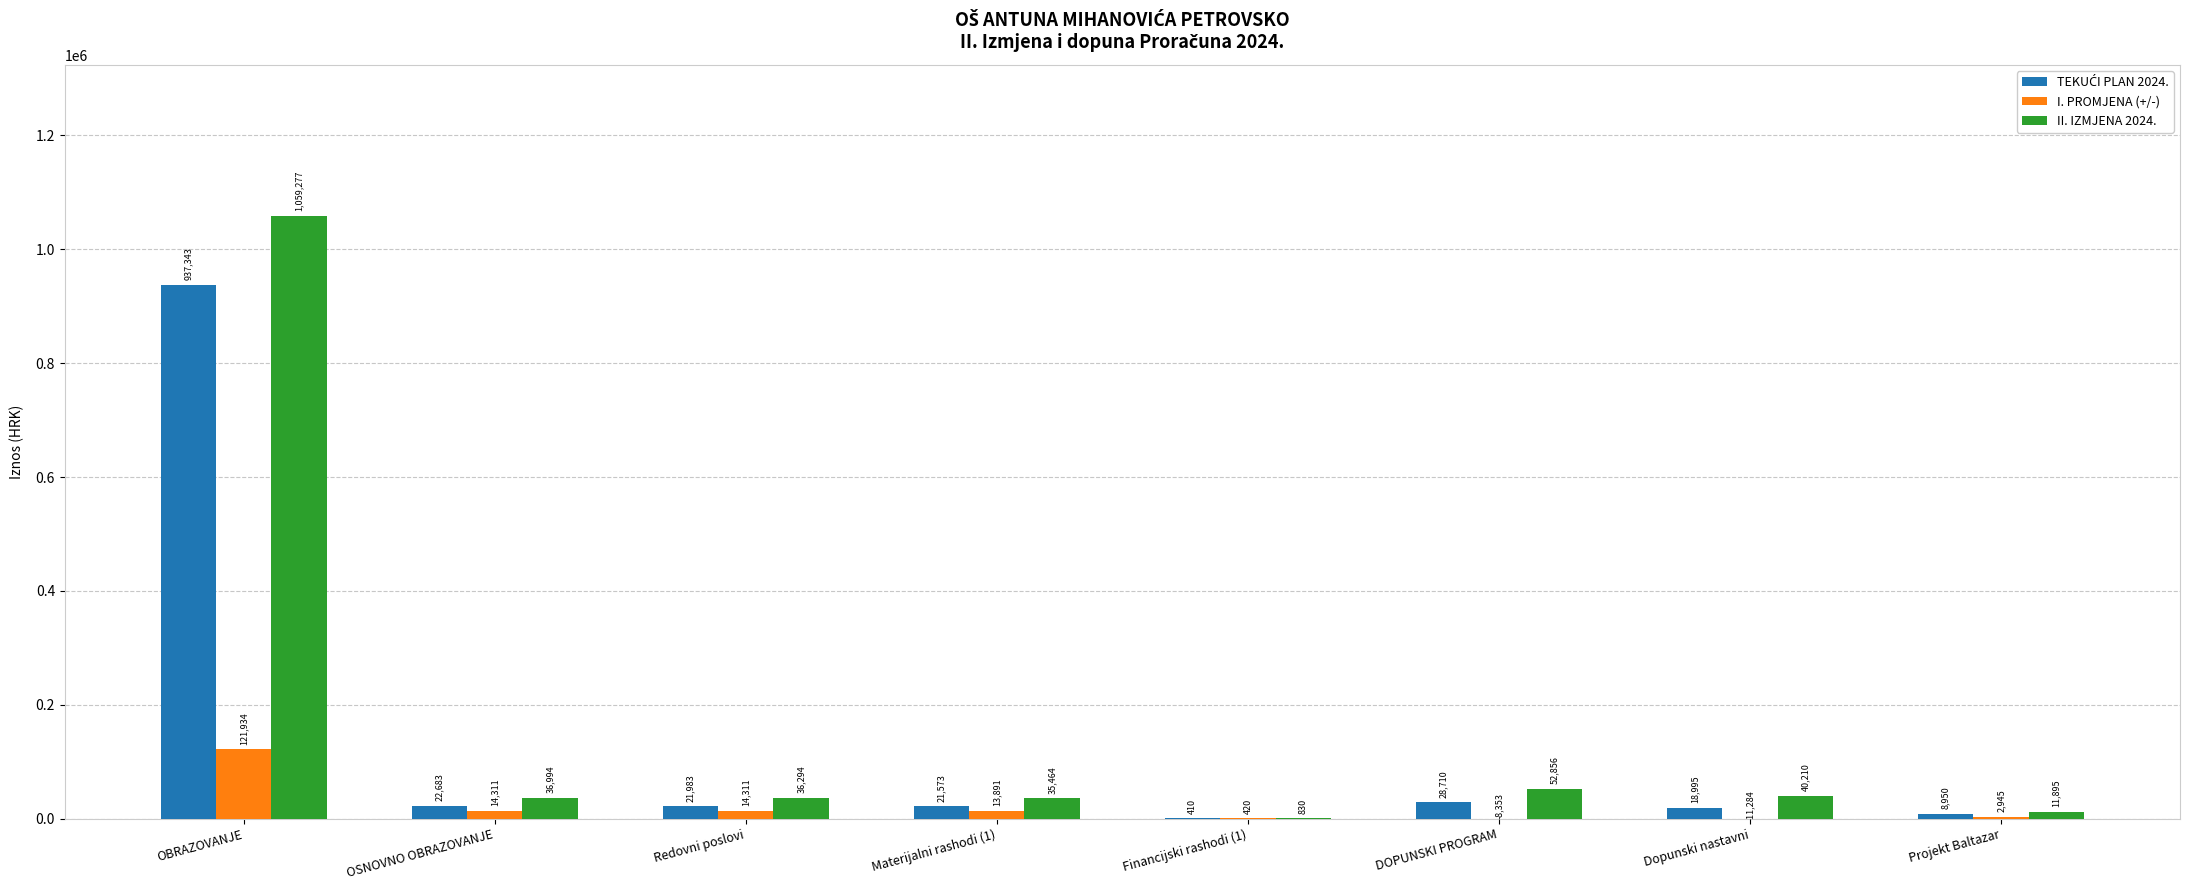

The I. PROMJENA (+/-) series shows 14311.2 at OSNOVNO OBRAZOVANJE. True or false?

True